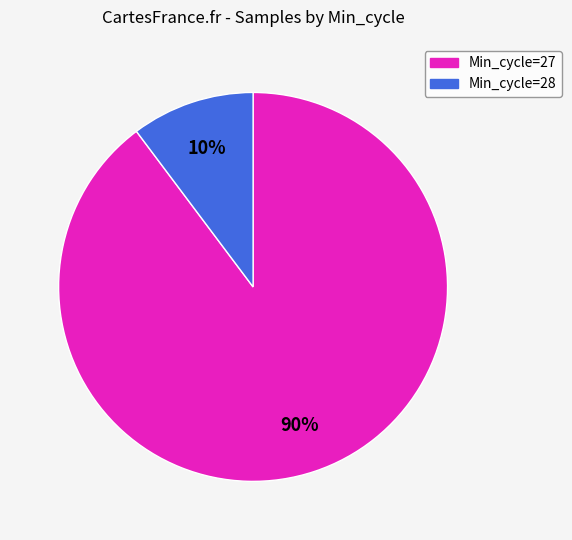

Is there a majority slice in this chart?

Yes